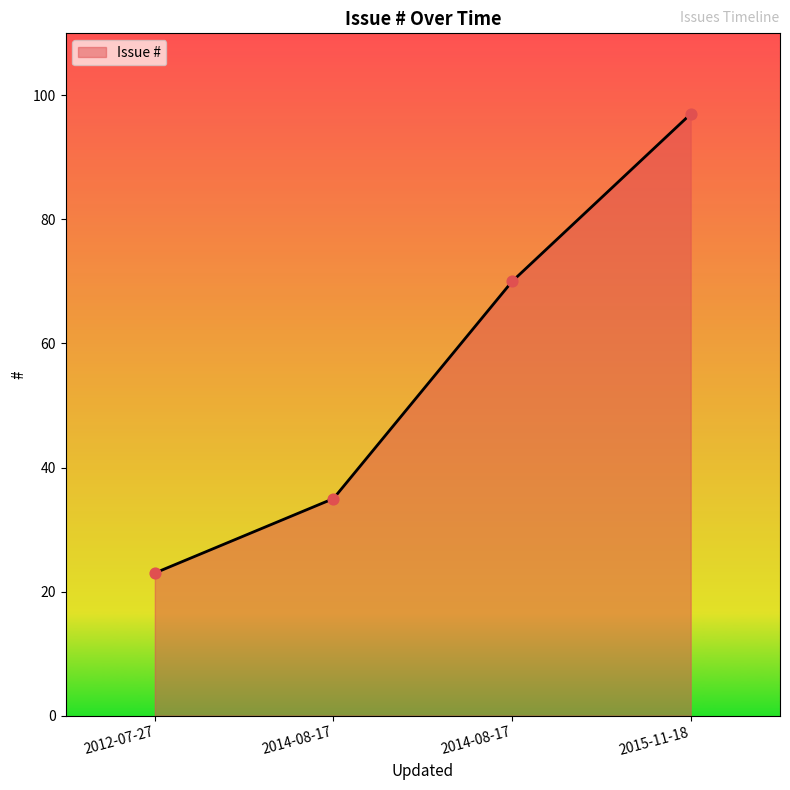

Which has a higher value, 2014-08-17 or 2014-08-17?

2014-08-17